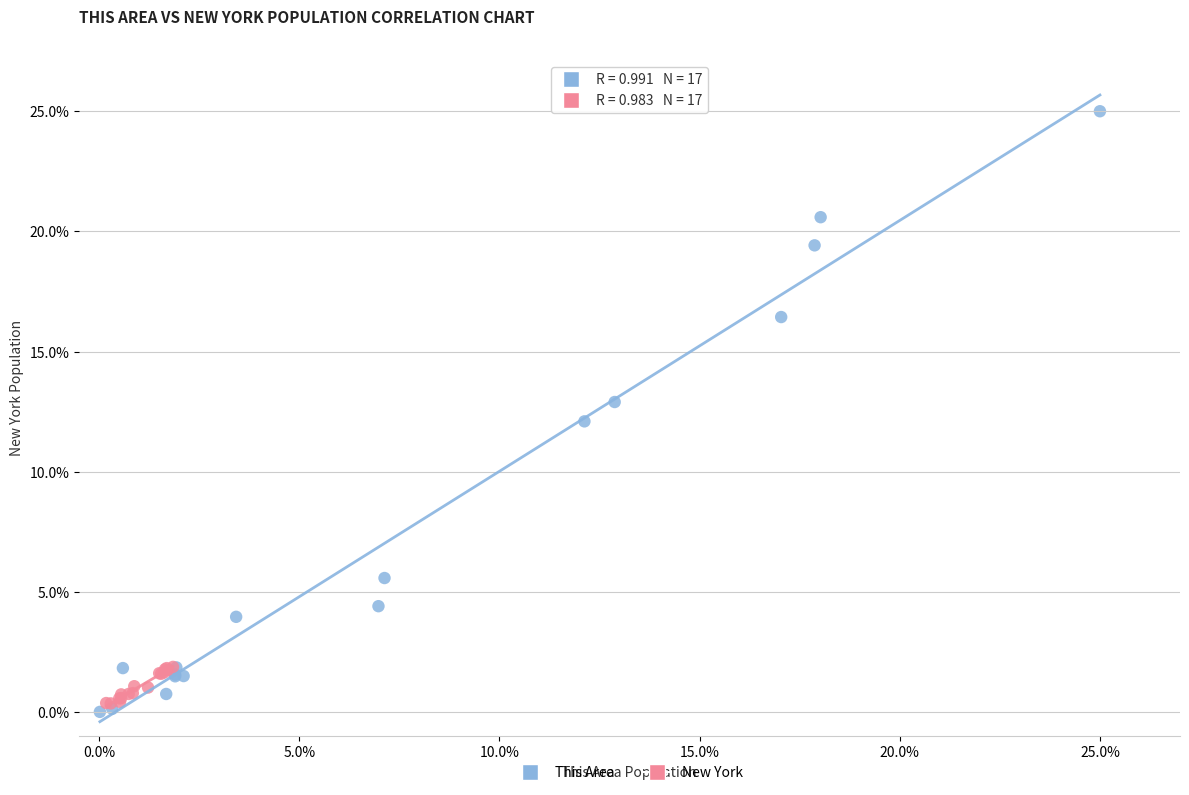

Which series reaches the maximum Y coordinate?

This Area